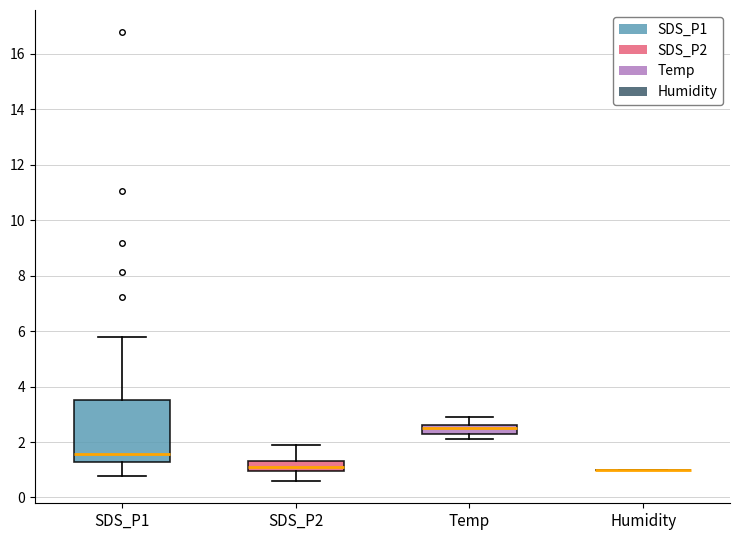

Reading left to right, read every box against the y-axis: the position of its median line, the range the box covers, and the ends of its whiskers. The values are not printed on the chart, so give them approximately, as read against the axis.

SDS_P1: median 1.6, box 1.2 to 3.6, whiskers 0.8 to 5.8
SDS_P2: median 1.2, box 1.0 to 1.4, whiskers 0.6 to 1.8
Temp: median 2.6 (just below the box's upper edge), box 2.4 to 2.6, whiskers 2.2 to 3.0
Humidity: box collapsed to a line at 1.0, whiskers 1.0 to 1.0